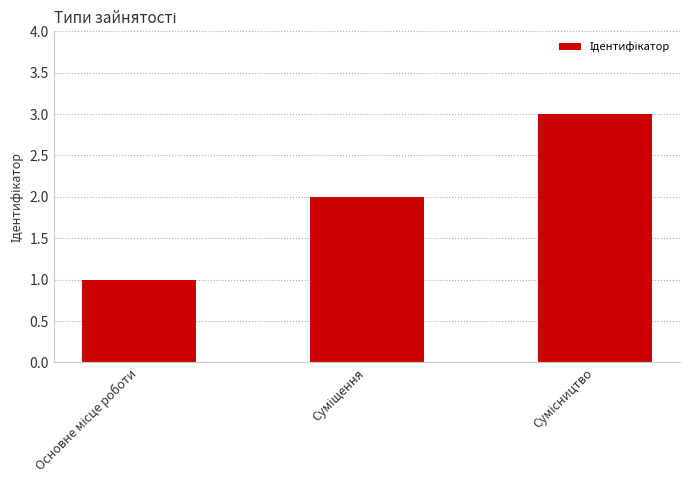

Does the chart contain stacked bars?

No